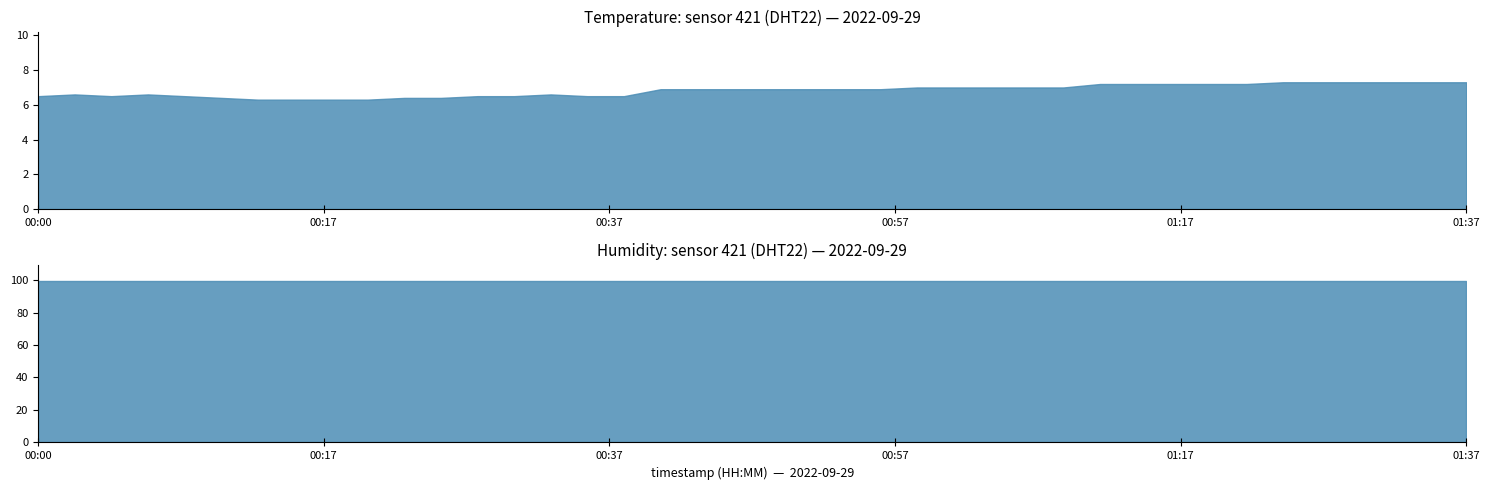

Rank the series by their maximum value, from highest to lowest.

humidity, temperature